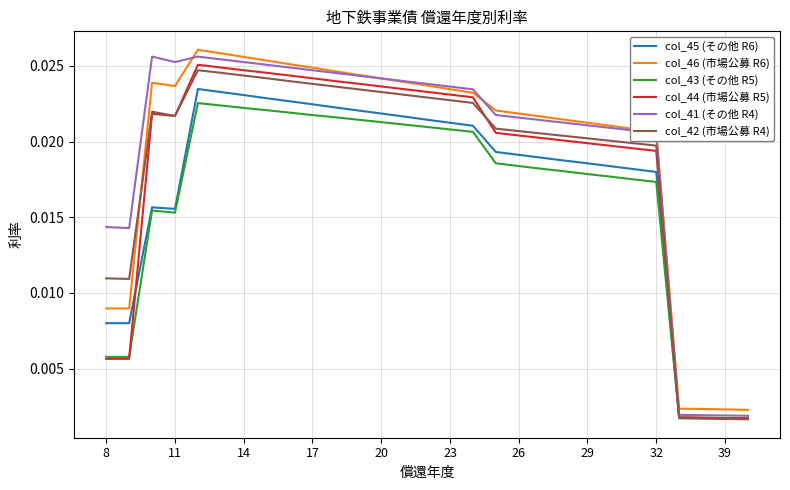

How many lines are shown in the chart?

6